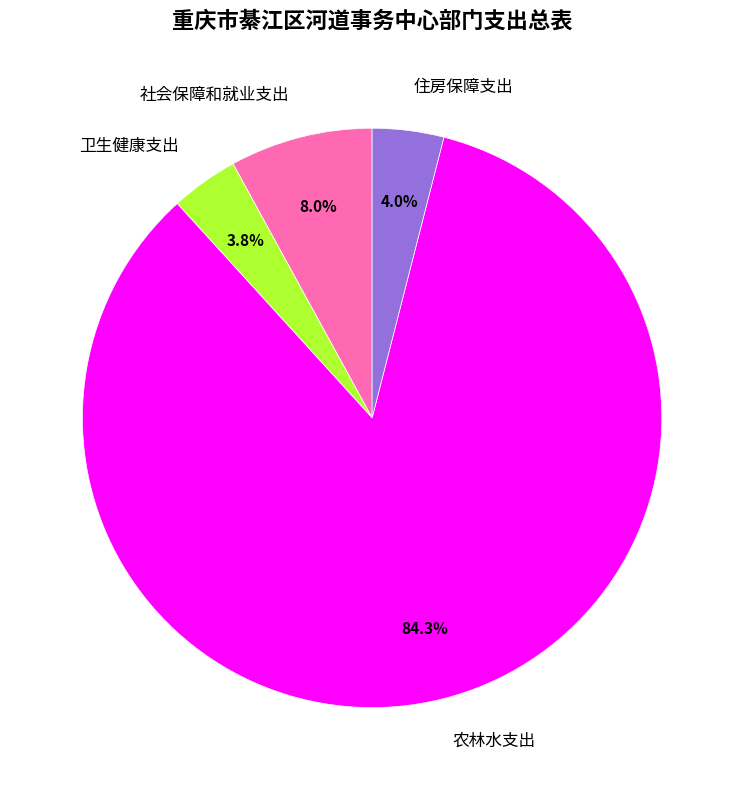

Count the number of slices in the pie.

4